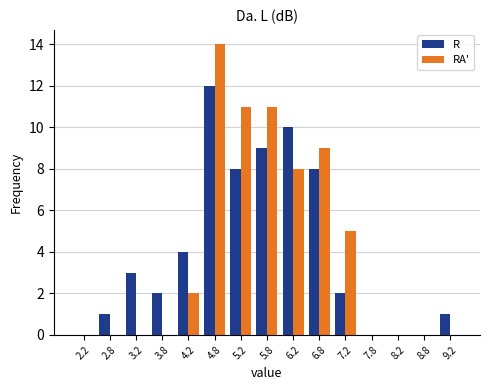

Reading left to right, transcribe this chart: for each range on the x-axis, give the height of each series' bar. The values are not printed on the chart, so give them approximately, as read against the axis.

2.0 to 2.5: R=0	RA'=0
2.5 to 3.0: R=1	RA'=0
3.0 to 3.5: R=3	RA'=0
3.5 to 4.0: R=2	RA'=0
4.0 to 4.5: R=4	RA'=2
4.5 to 5.0: R=12	RA'=14
5.0 to 5.5: R=8	RA'=11
5.5 to 6.0: R=9	RA'=11
6.0 to 6.5: R=10	RA'=8
6.5 to 7.0: R=8	RA'=9
7.0 to 7.5: R=2	RA'=5
7.5 to 8.0: R=0	RA'=0
8.0 to 8.5: R=0	RA'=0
8.5 to 9.0: R=0	RA'=0
9.0 to 9.5: R=1	RA'=0